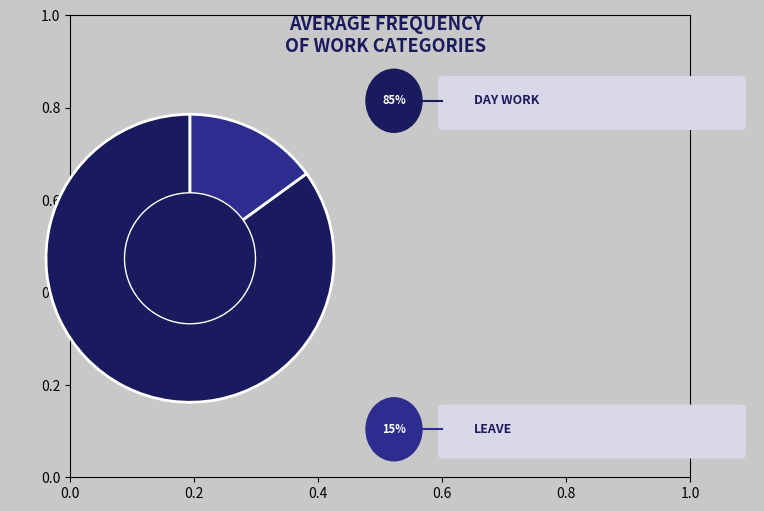

Is there a majority slice in this chart?

Yes